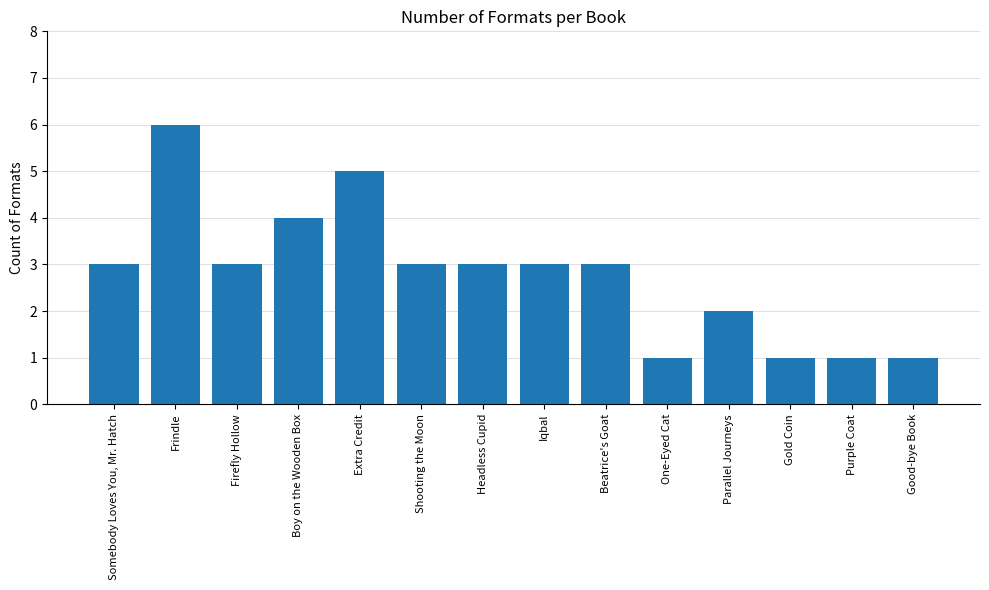

The value at Purple Coat is 1. True or false?

True